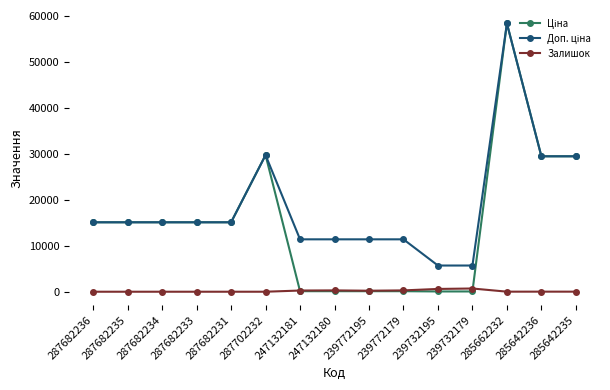

Reading left to right, transcribe all the data shown in this chart.

Ціна: 287682236=15120.0	287682235=15120.0	287682234=15120.0	287682233=15120.0	287682231=15120.0	287702232=29747.2	247132181=114.1	247132180=114.1	239772195=114.1	239772179=114.1	239732195=57.0	239732179=57.0	285662232=58426.5	285642236=29491.5	285642235=29491.5
Доп. ціна: 287682236=15120.0	287682235=15120.0	287682234=15120.0	287682233=15120.0	287682231=15120.0	287702232=29747.2	247132181=11410.0	247132180=11410.0	239772195=11410.0	239772179=11410.0	239732195=5705.0	239732179=5705.0	285662232=58426.5	285642236=29491.5	285642235=29491.5
Залишок: 287682236=0.0	287682235=0.0	287682234=0.0	287682233=0.0	287682231=0.0	287702232=0.0	247132181=260.0	247132180=290.0	239772195=218.0	239772179=290.0	239732195=606.0	239732179=702.0	285662232=13.0	285642236=16.0	285642235=14.0